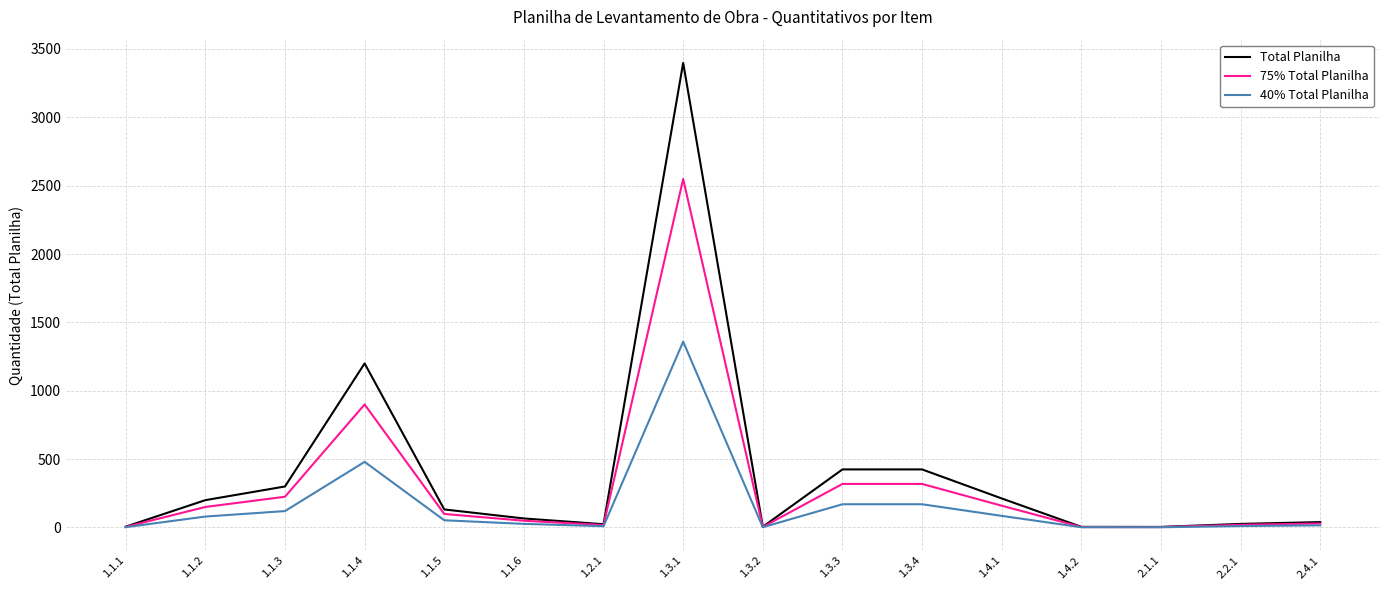

What is the spread (max minus min) of values at 1.1.2?

120.0